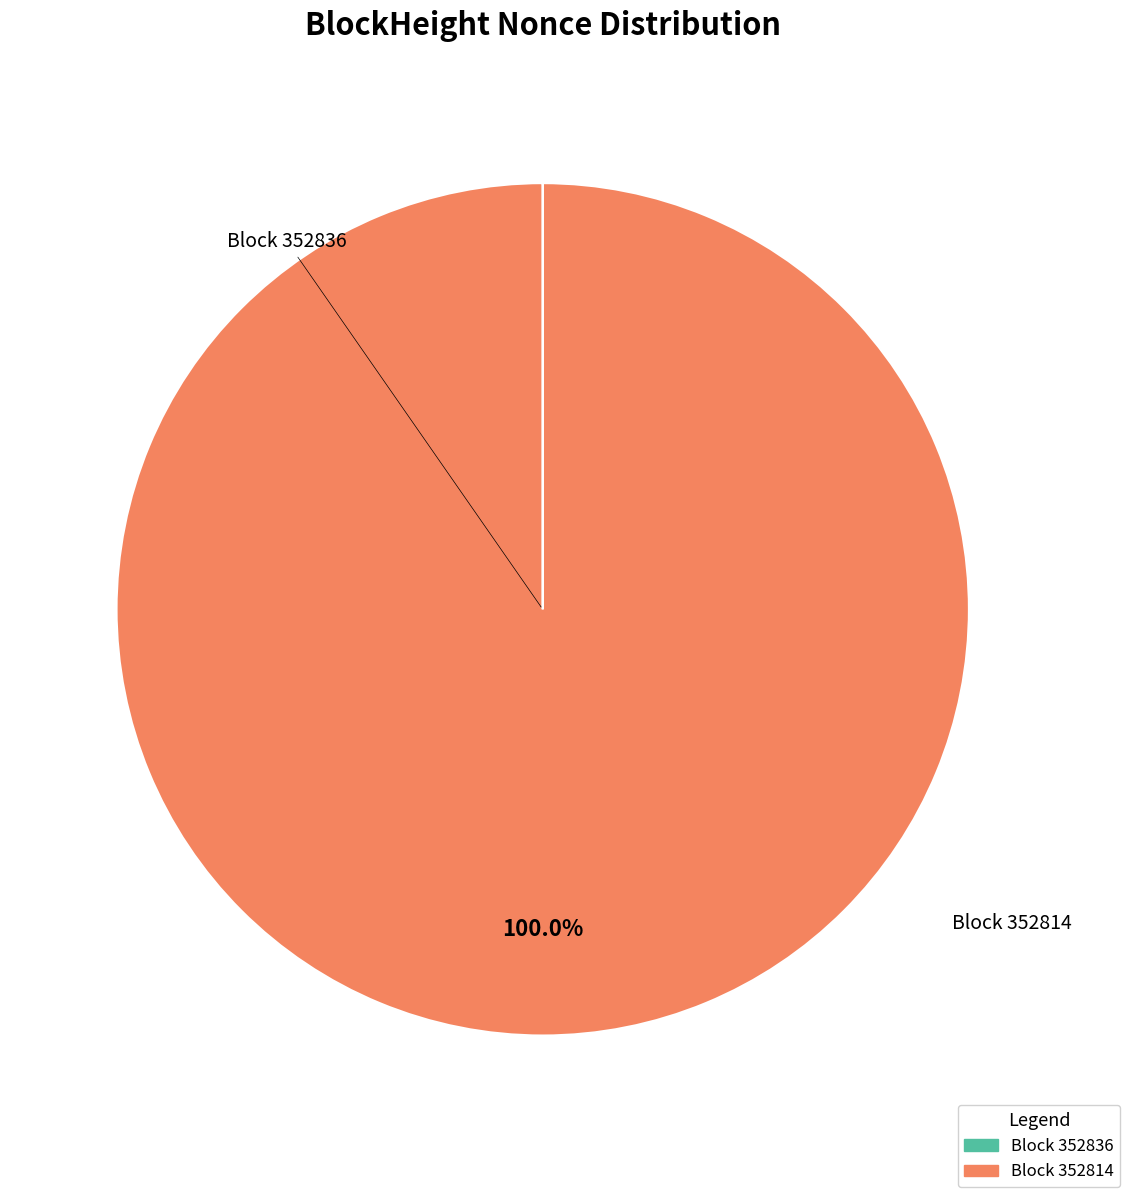

What is the largest slice in the pie chart?

Block 352814